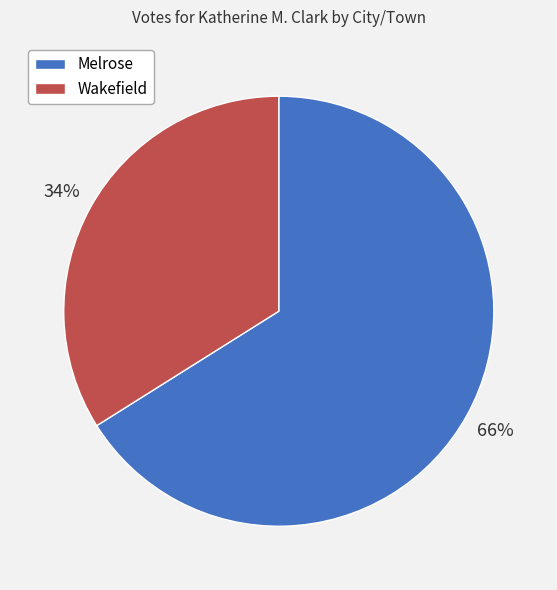

What is the ratio of the value at Wakefield to the value at Melrose?

0.5